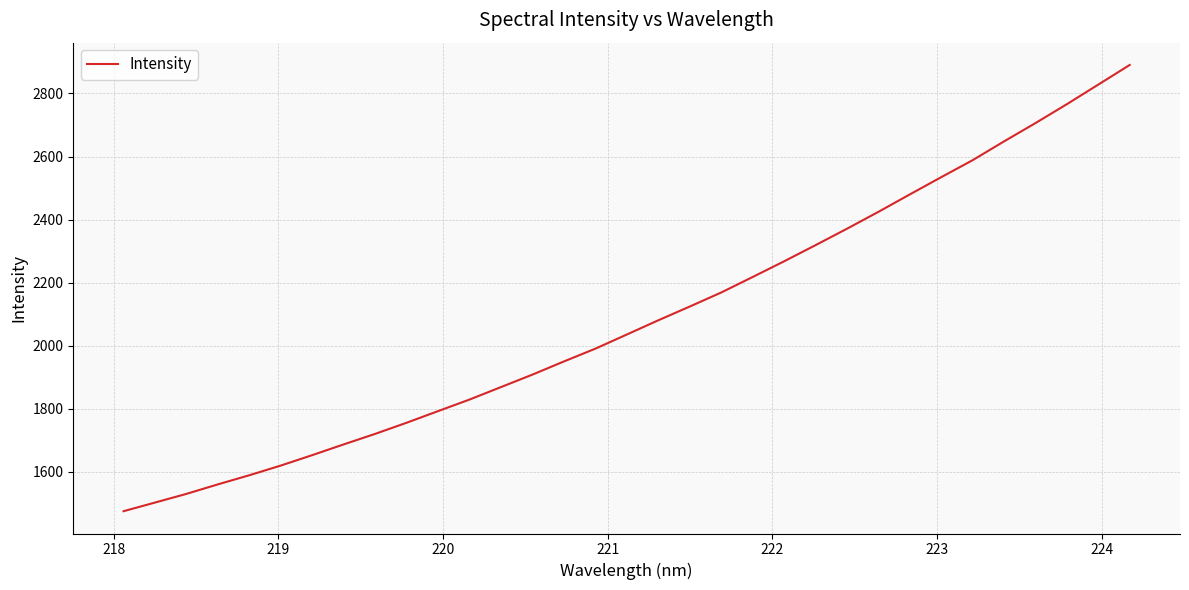

What is the smallest value displayed?

1475.6